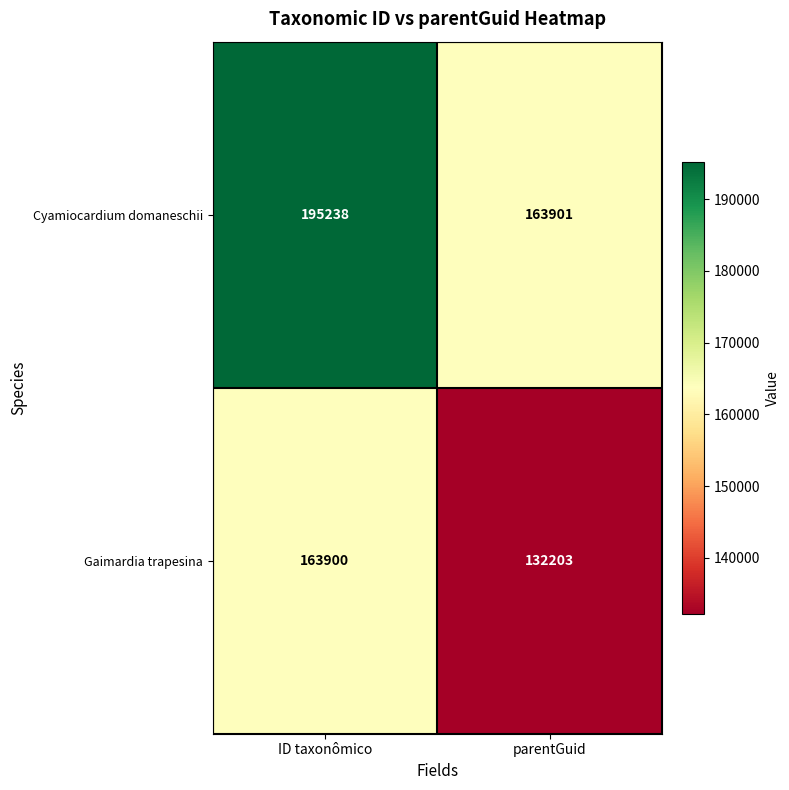

True or false: Gaimardia trapesina has a value of 132203 at parentGuid.

True